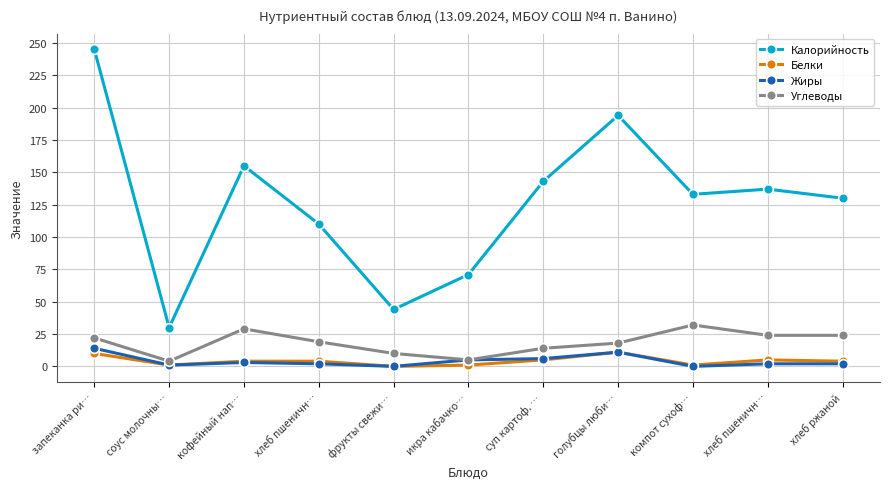

Read the Белки value at икра кабачко….

1